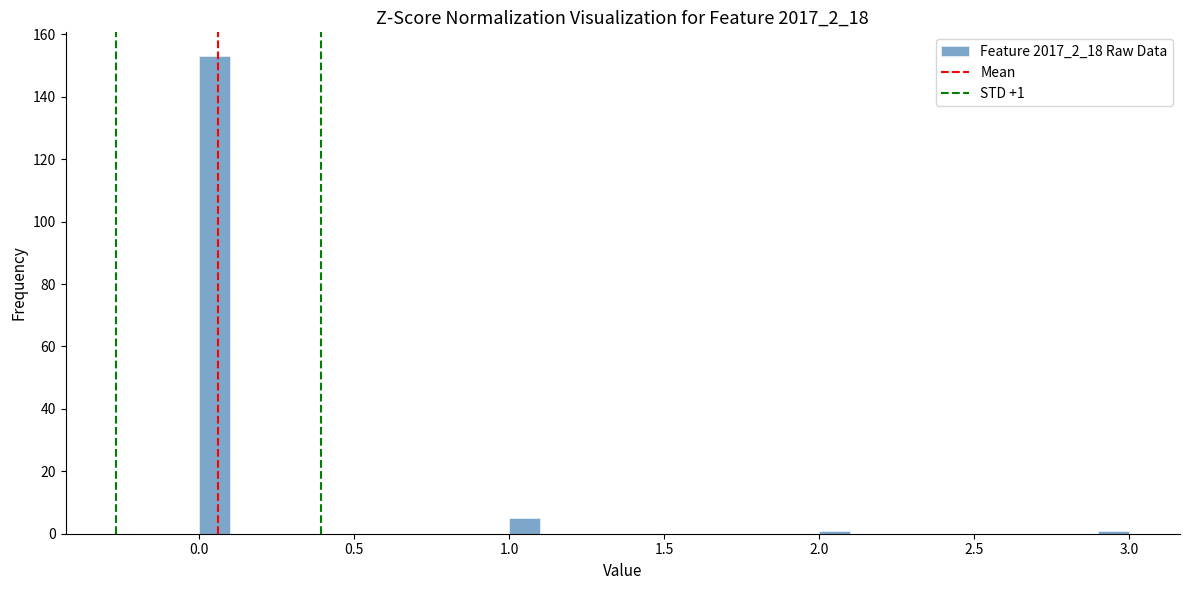

Read against the x-axis, roughly where is the centre of the tallest bar?

0.05